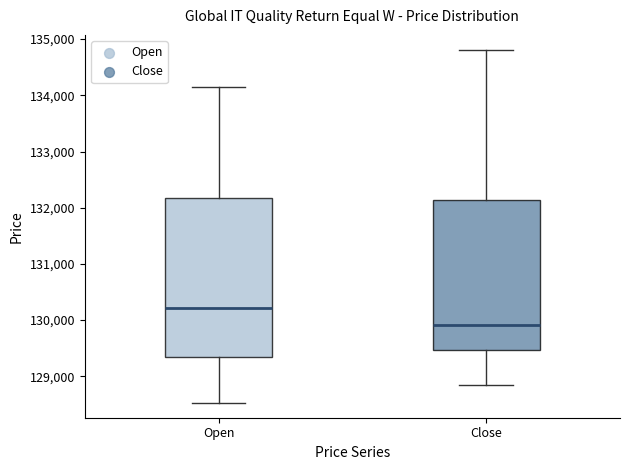

Reading left to right, transcribe this box plot: for each box, give where its median line is, the range the box spans, and where its two whiskers end, as read against the y-axis. The values are not printed on the chart, so give them approximately, as read against the axis.

Open: median 130200, box 129300 to 132200, whiskers 128500 to 134100
Close: median 129900, box 129500 to 132100, whiskers 128800 to 134800